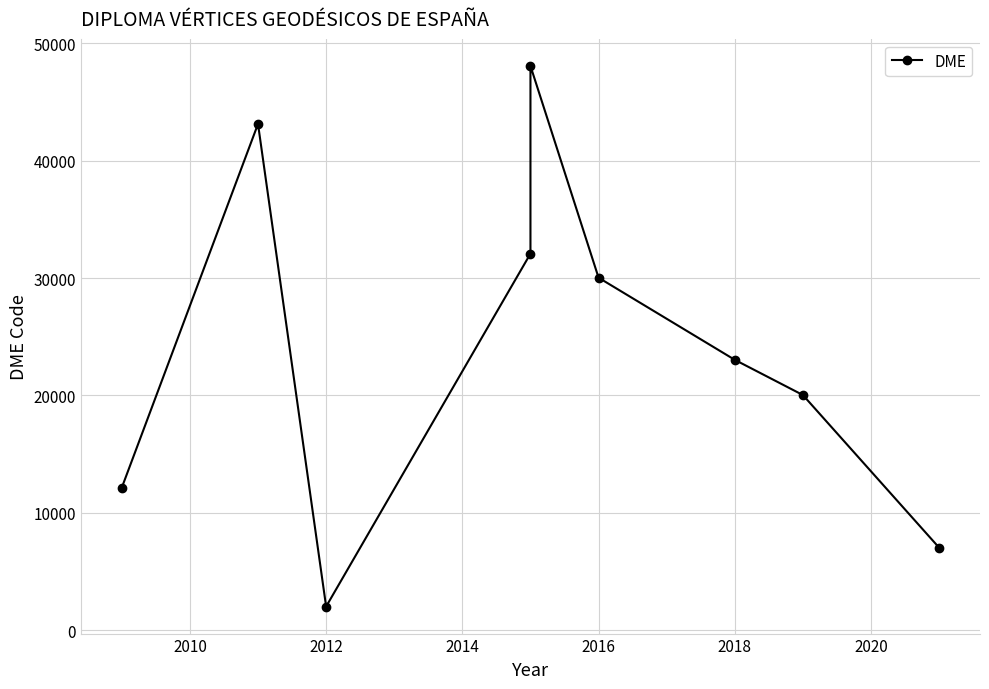

Where does the data first go above 23029?

2010